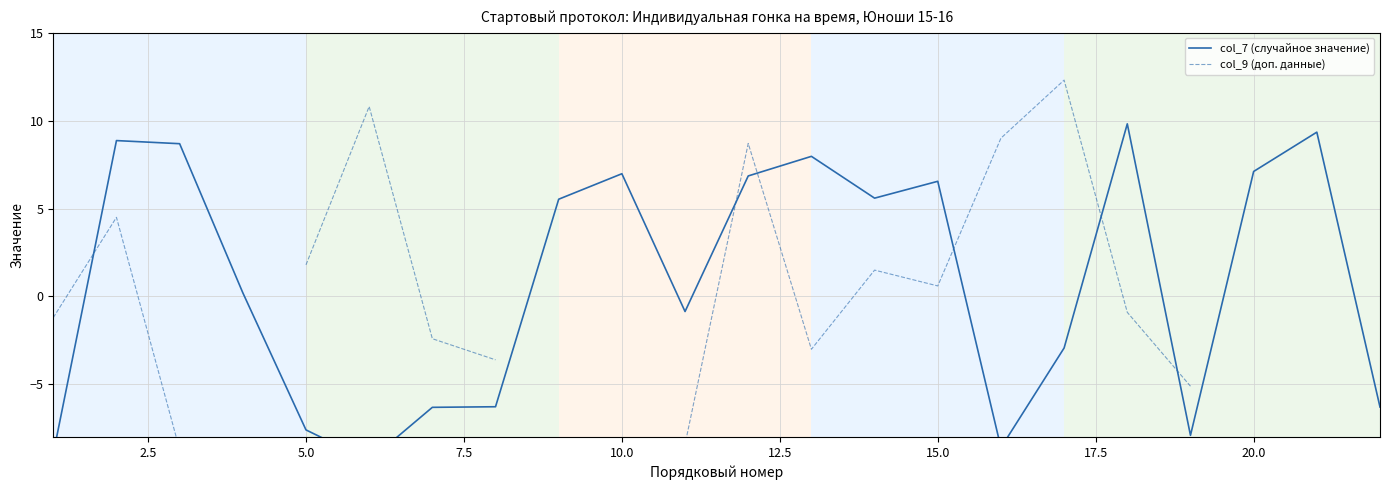

At how many categories does at least one series exceed -5?

20